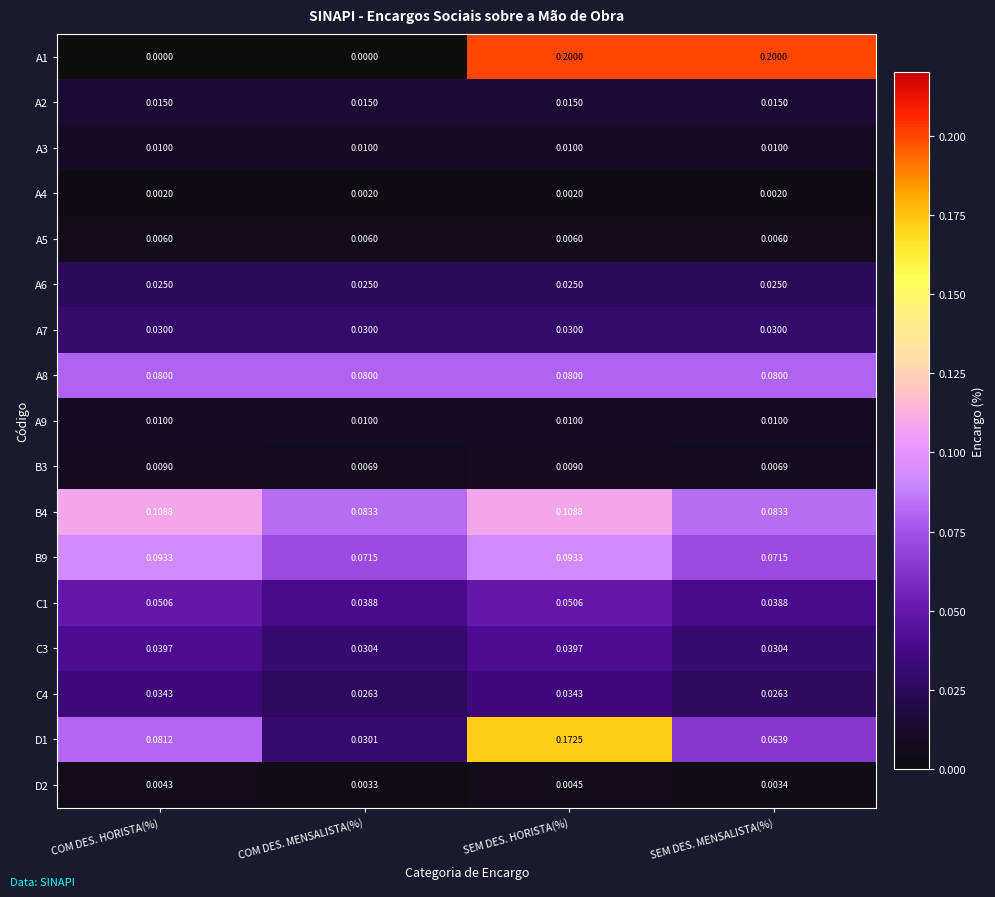

Is the value of A7 at COM DES. HORISTA(%) greater than the value of B3 at SEM DES. HORISTA(%)?

Yes